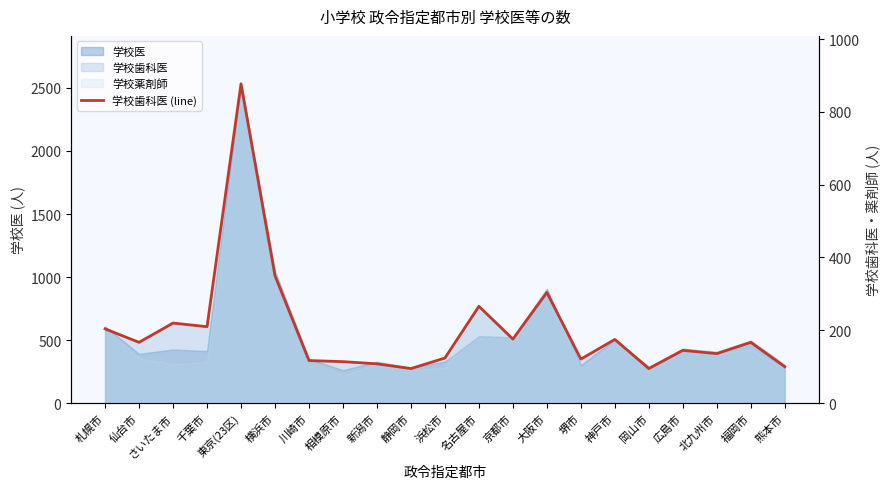

Read the value at 相模原市, to the nearest 10.

110